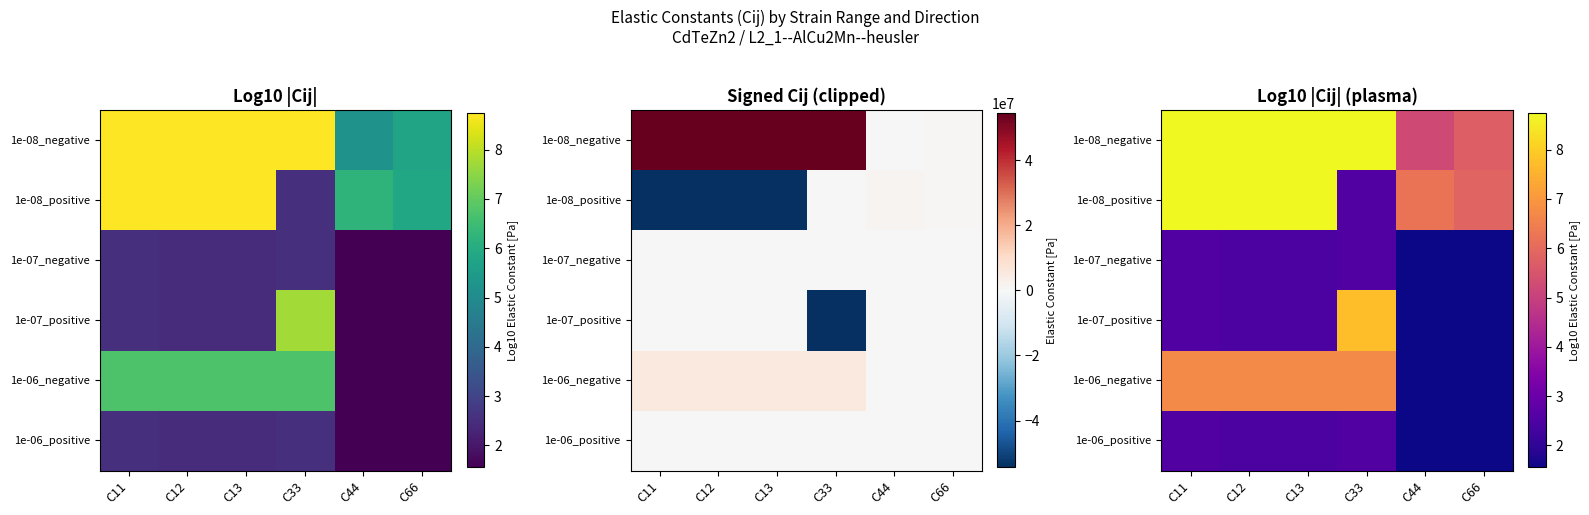

Is it true that 1e-08_positive equals 5.9 at C13?

False